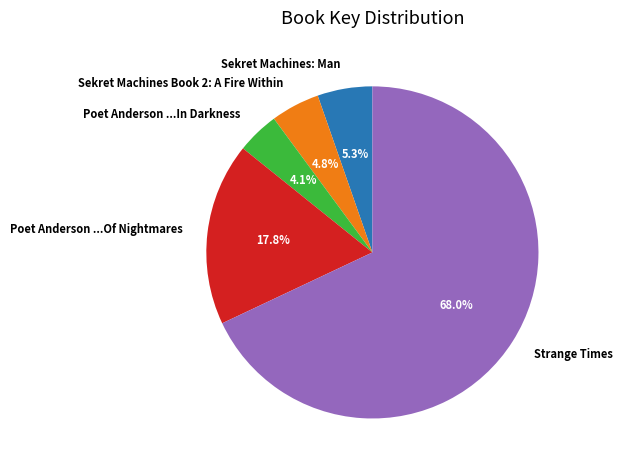

Rank the categories by value from lowest to highest.

Poet Anderson ...In Darkness, Sekret Machines Book 2: A Fire Within, Sekret Machines: Man, Poet Anderson ...Of Nightmares, Strange Times